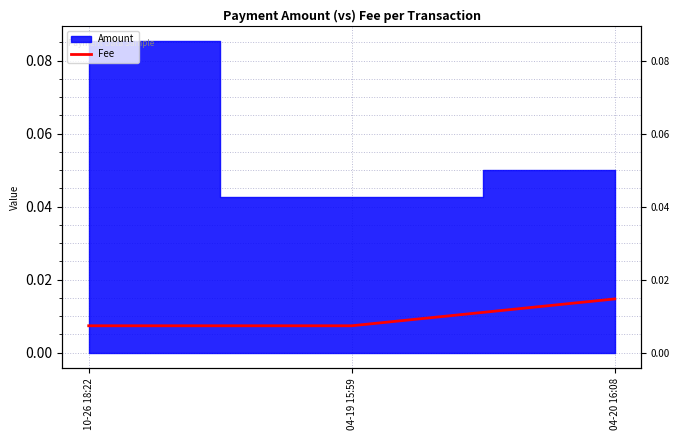

What is the label of the 3rd point from the right?

10-26 18:22